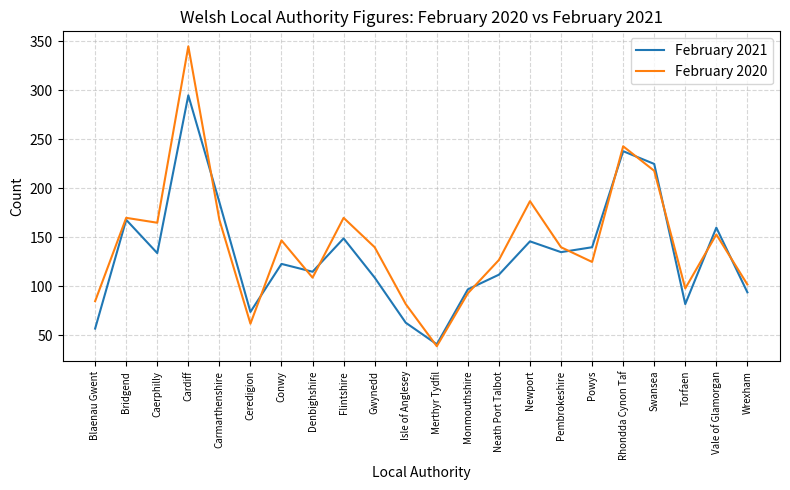

True or false: February 2020 and February 2021 intersect in this chart.

True